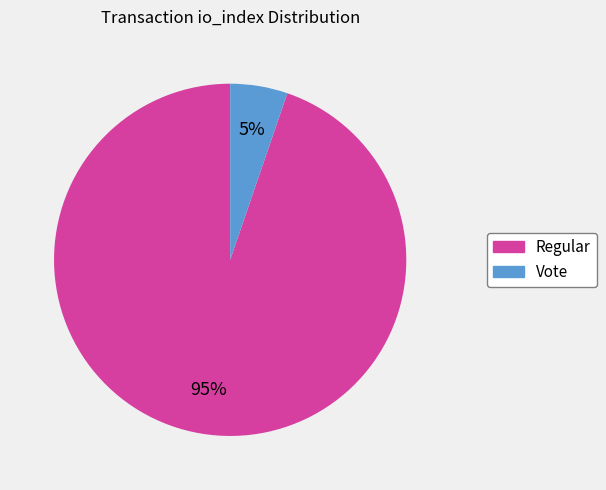

Count the number of slices in the pie.

2